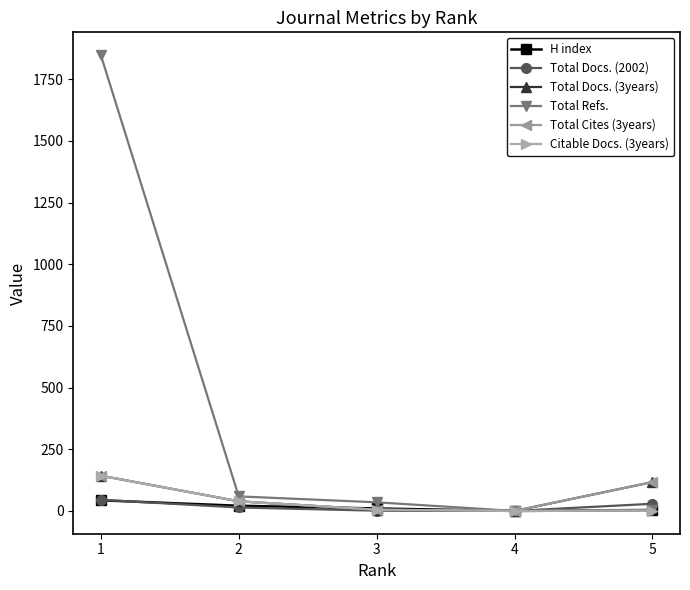

Does the chart have visible grid lines?

No